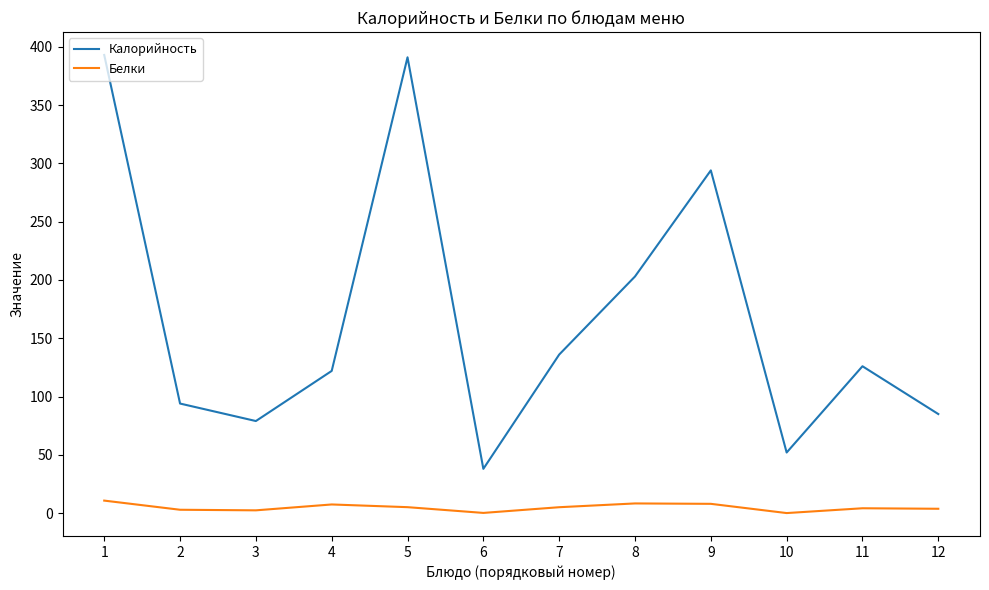

Is this an area chart (filled region under the line)?

No